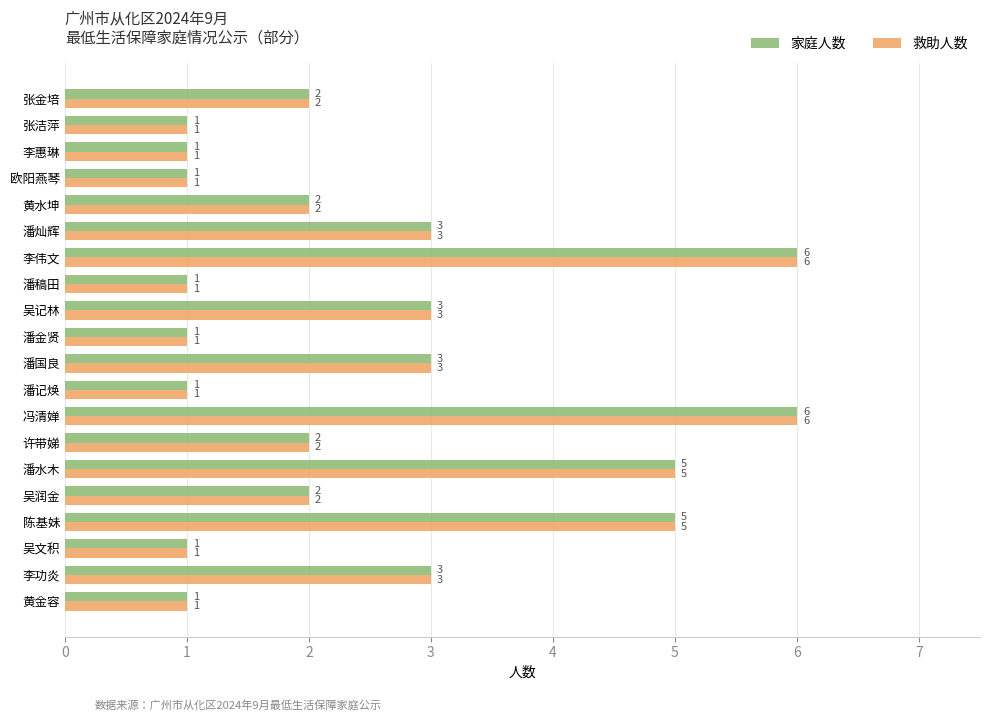

What is the difference between the maximum and minimum values in the 救助人数 series?

5